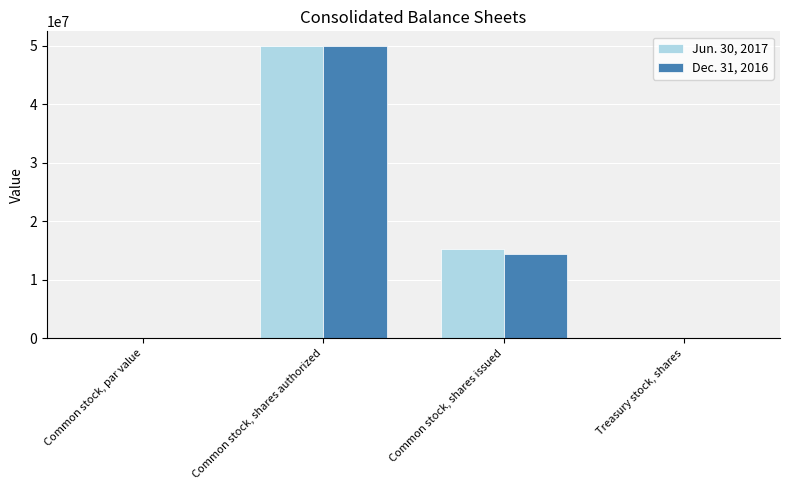

Between Common stock, par value and Common stock, shares issued, which series saw the biggest shift?

Jun. 30, 2017